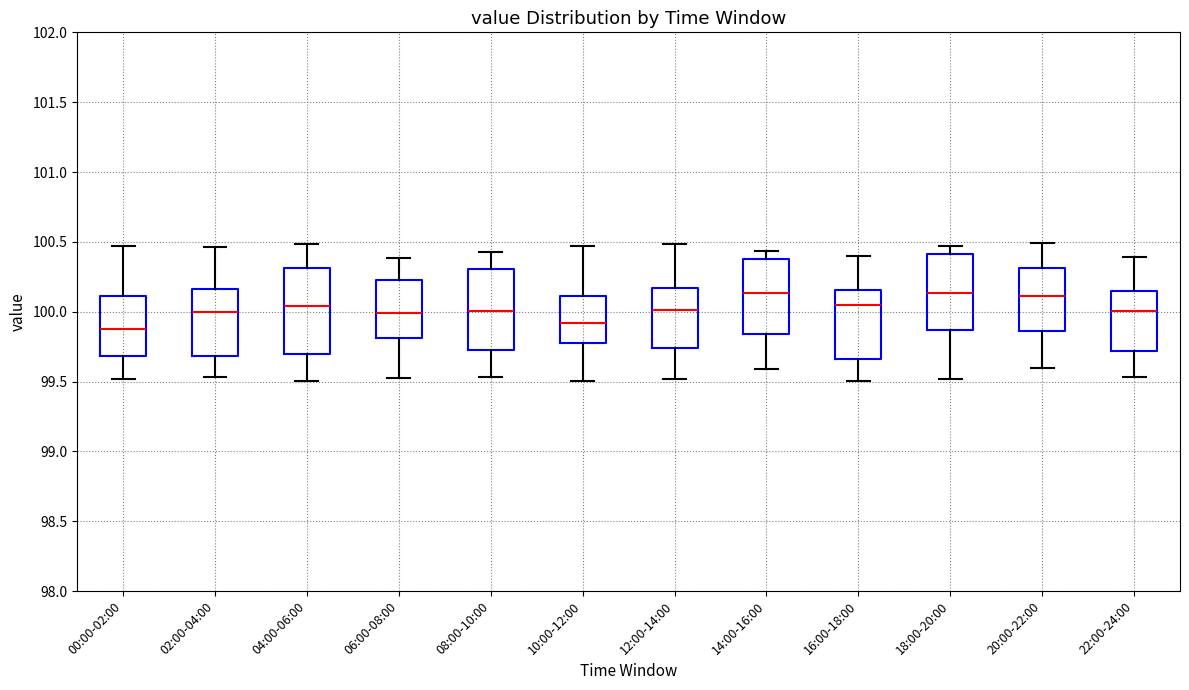

Reading left to right, transcribe this box plot: for each box, give where its median line is, the range the box spans, and where its two whiskers end, as read against the y-axis. The values are not printed on the chart, so give them approximately, as read against the axis.

00:00-02:00: median 99.85, box 99.70 to 100.10, whiskers 99.50 to 100.45
02:00-04:00: median 100.00, box 99.70 to 100.15, whiskers 99.55 to 100.45
04:00-06:00: median 100.05, box 99.70 to 100.30, whiskers 99.50 to 100.50
06:00-08:00: median 100.00, box 99.80 to 100.25, whiskers 99.55 to 100.40
08:00-10:00: median 100.00, box 99.75 to 100.30, whiskers 99.55 to 100.45
10:00-12:00: median 99.90, box 99.80 to 100.10, whiskers 99.50 to 100.45
12:00-14:00: median 100.00, box 99.75 to 100.15, whiskers 99.50 to 100.50
14:00-16:00: median 100.15, box 99.85 to 100.40, whiskers 99.60 to 100.45
16:00-18:00: median 100.05, box 99.65 to 100.15, whiskers 99.50 to 100.40
18:00-20:00: median 100.15, box 99.85 to 100.40, whiskers 99.50 to 100.45
20:00-22:00: median 100.10, box 99.85 to 100.30, whiskers 99.60 to 100.50
22:00-24:00: median 100.00, box 99.70 to 100.15, whiskers 99.55 to 100.40